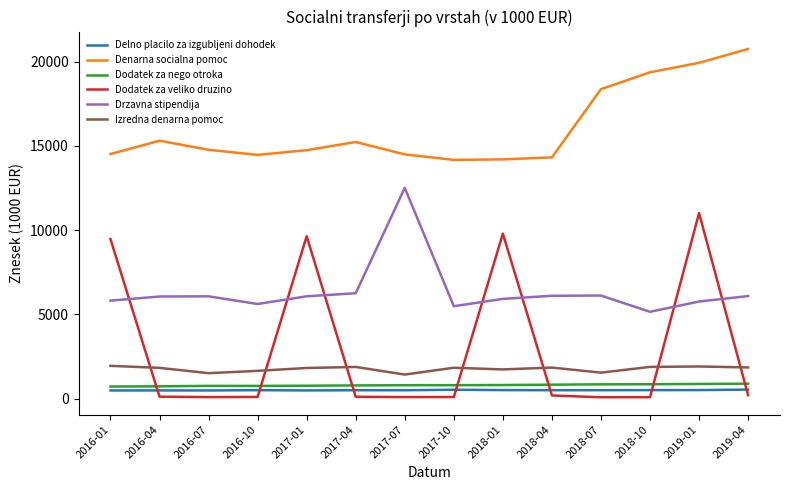

Does the chart display data point markers on the line(s)?

No